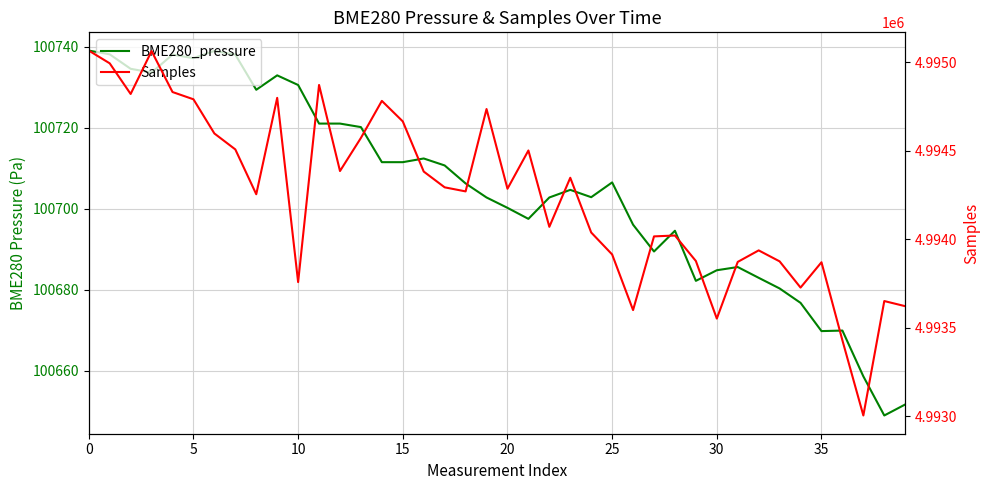

Is this an area chart (filled region under the line)?

No